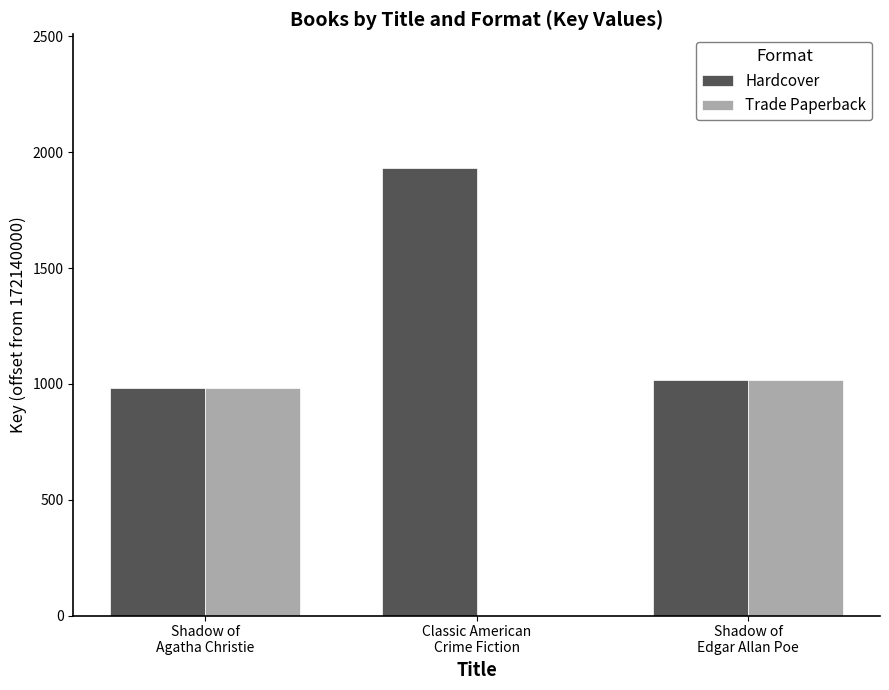

Does the chart contain stacked bars?

No